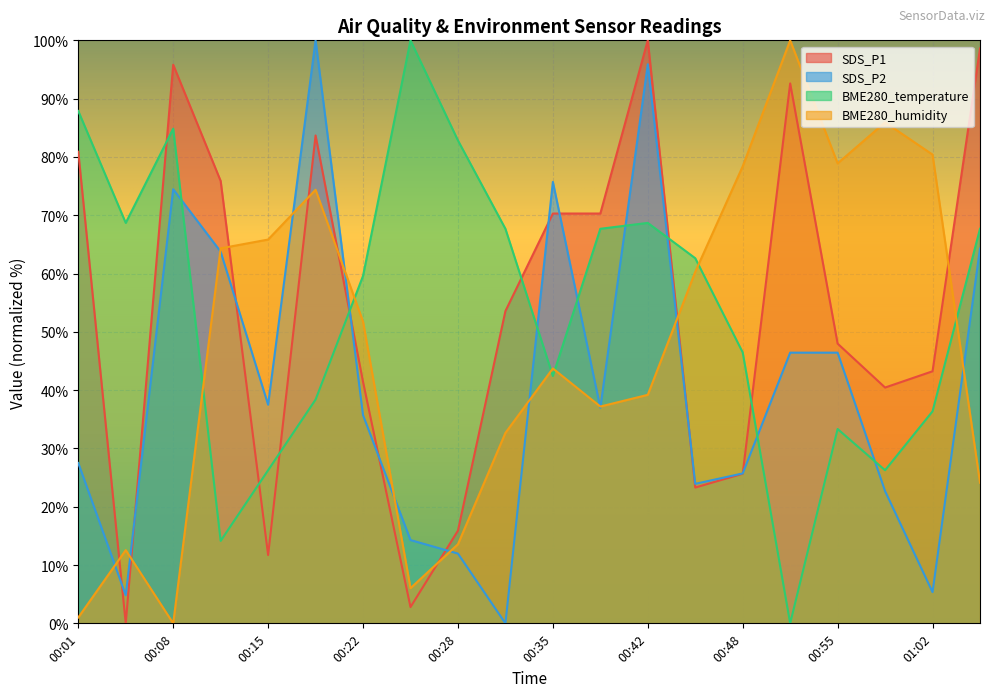

Is it true that SDS_P1 equals 70.3 at 00:35?

True